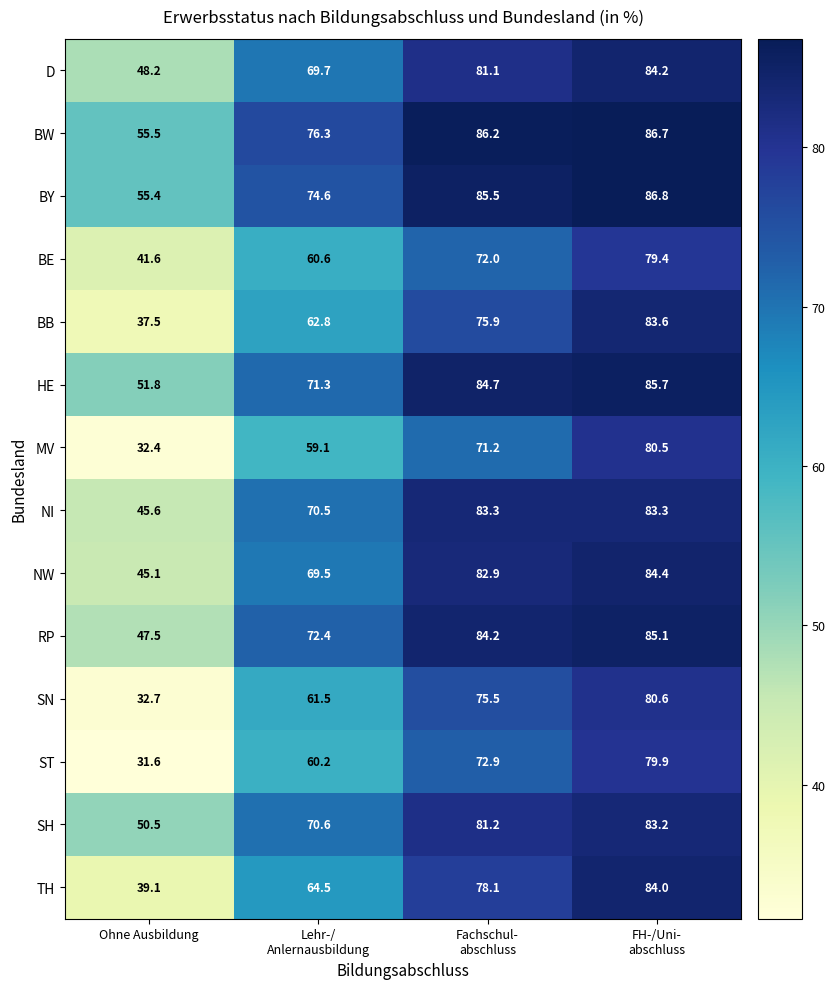

What is the highest value of the BB series?

83.6